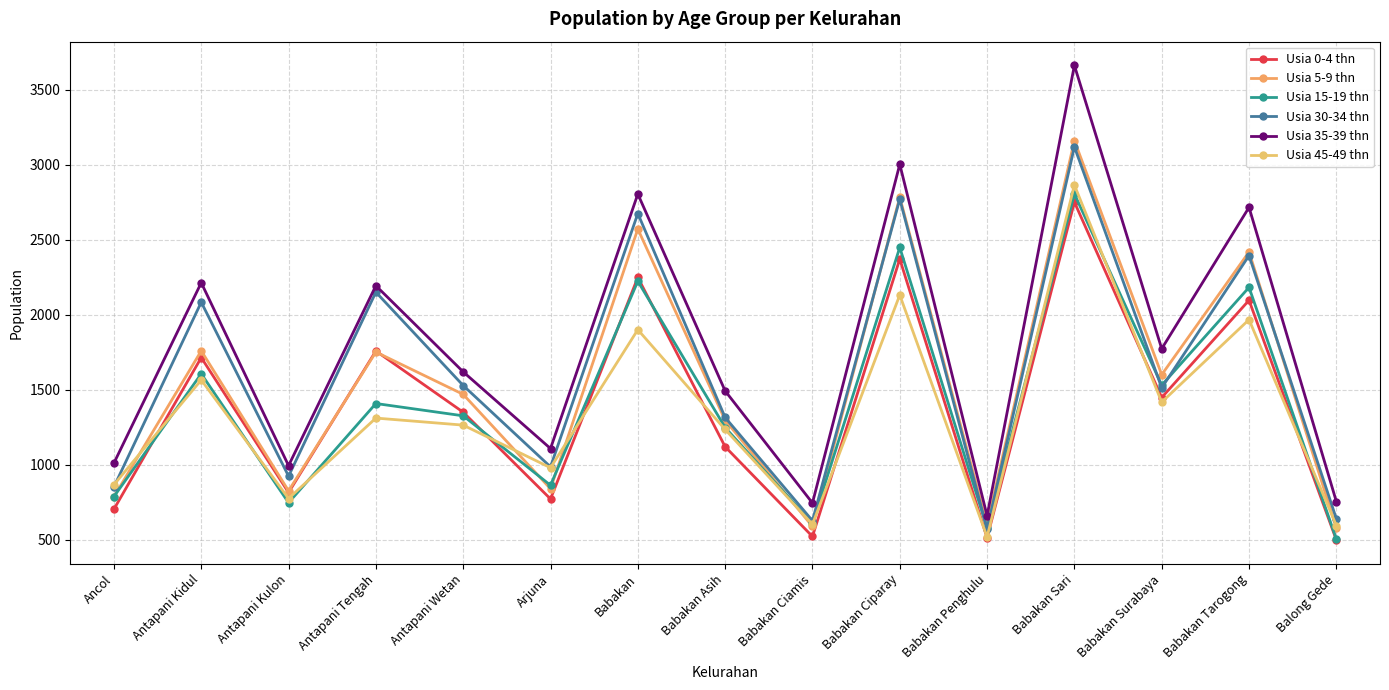

Rank the series by their maximum value, from lowest to highest.

Usia 0-4 thn, Usia 15-19 thn, Usia 45-49 thn, Usia 30-34 thn, Usia 5-9 thn, Usia 35-39 thn